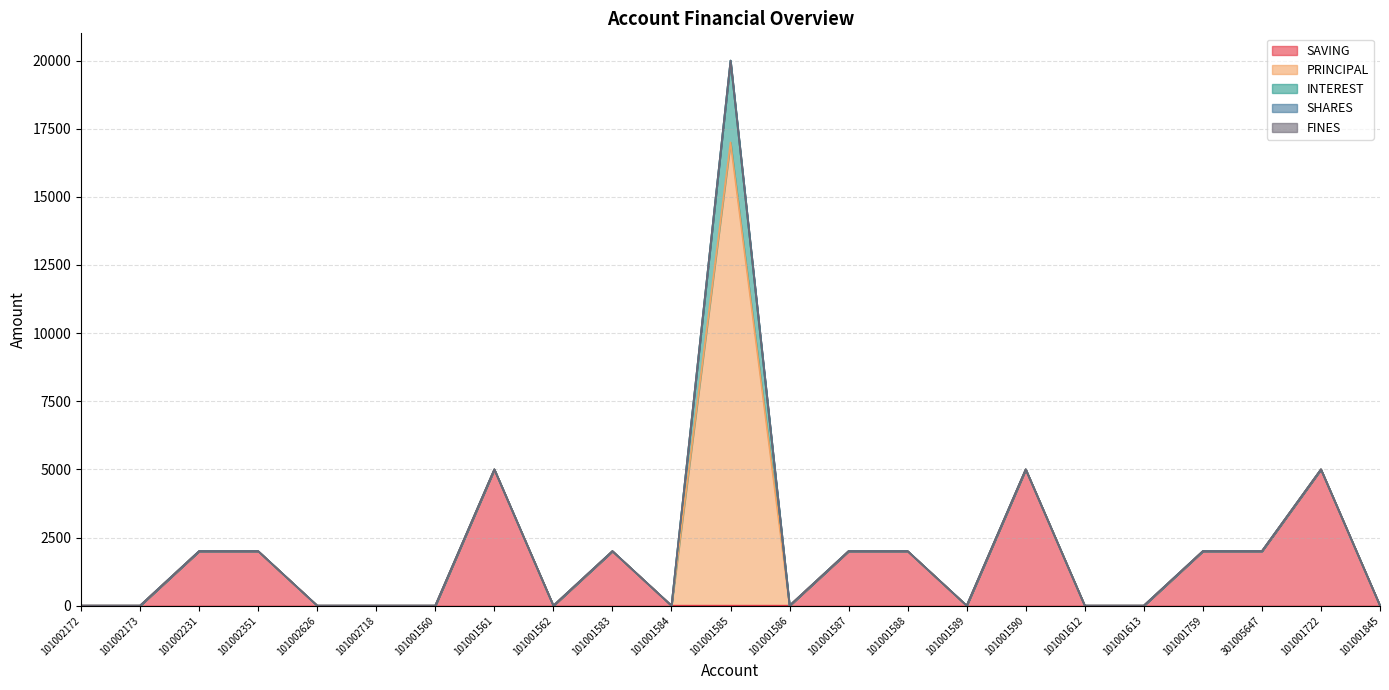

The value of SHARES at 101001589 is 0. True or false?

True